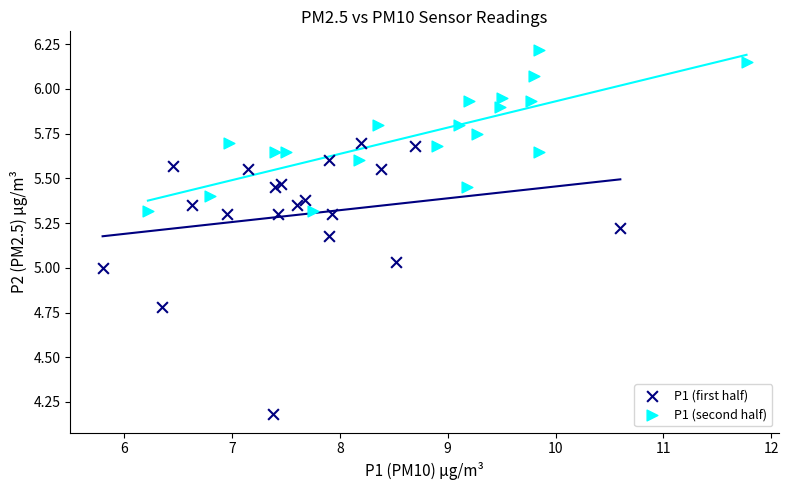

Which series has the largest Y range (max minus min)?

P1 (first half)